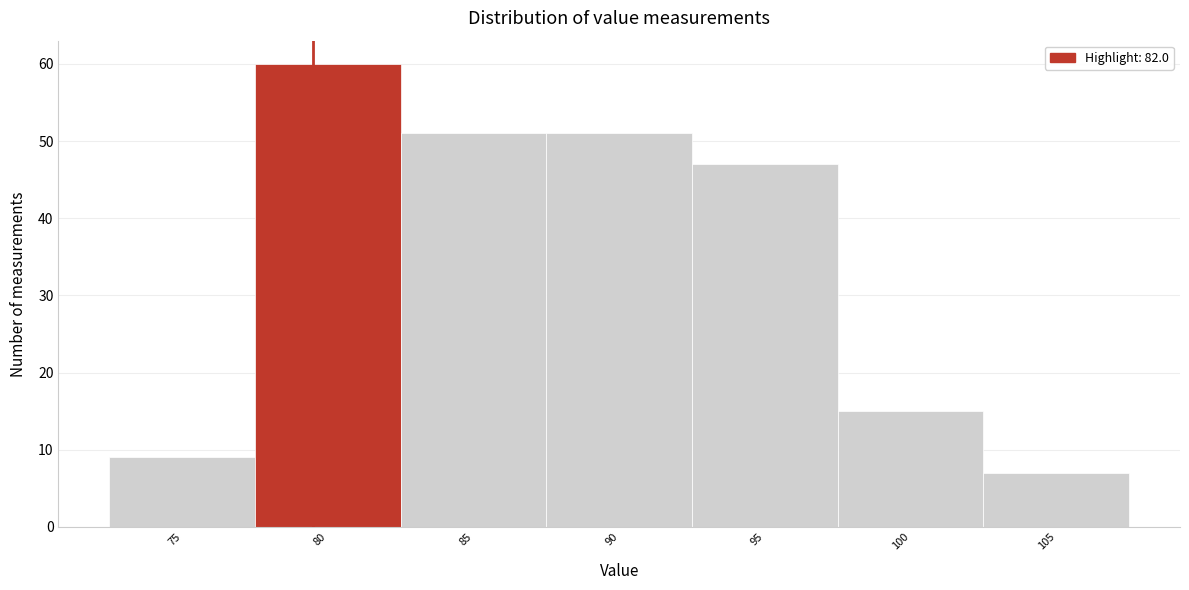

Reading right to left, transcribe all the data shown in this chart.

105=7	100=15	95=47	90=51	85=51	80=60	75=9